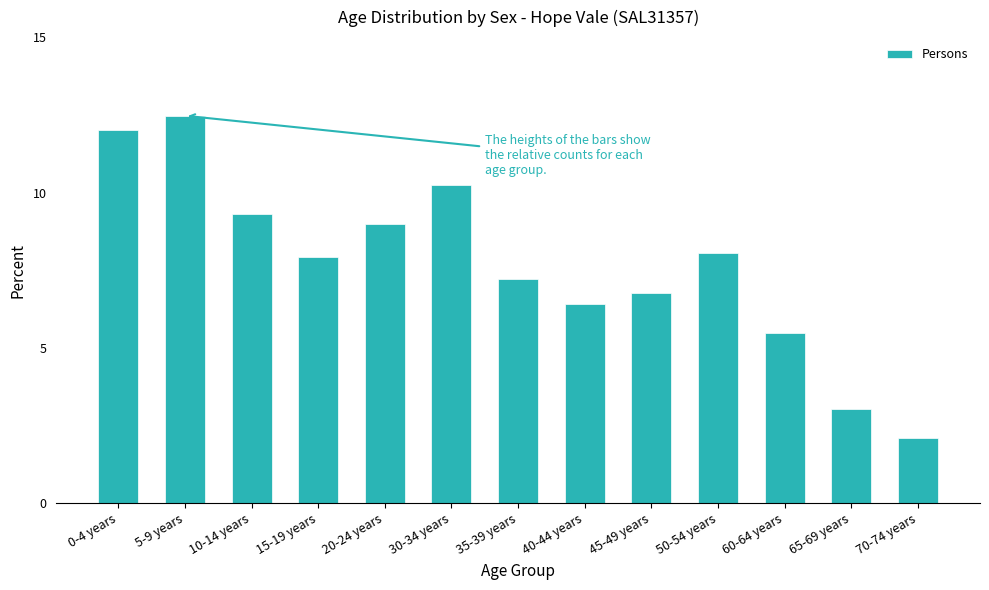

Approximately how many times larger is the value at 60-64 years compared to 45-49 years?

0.8